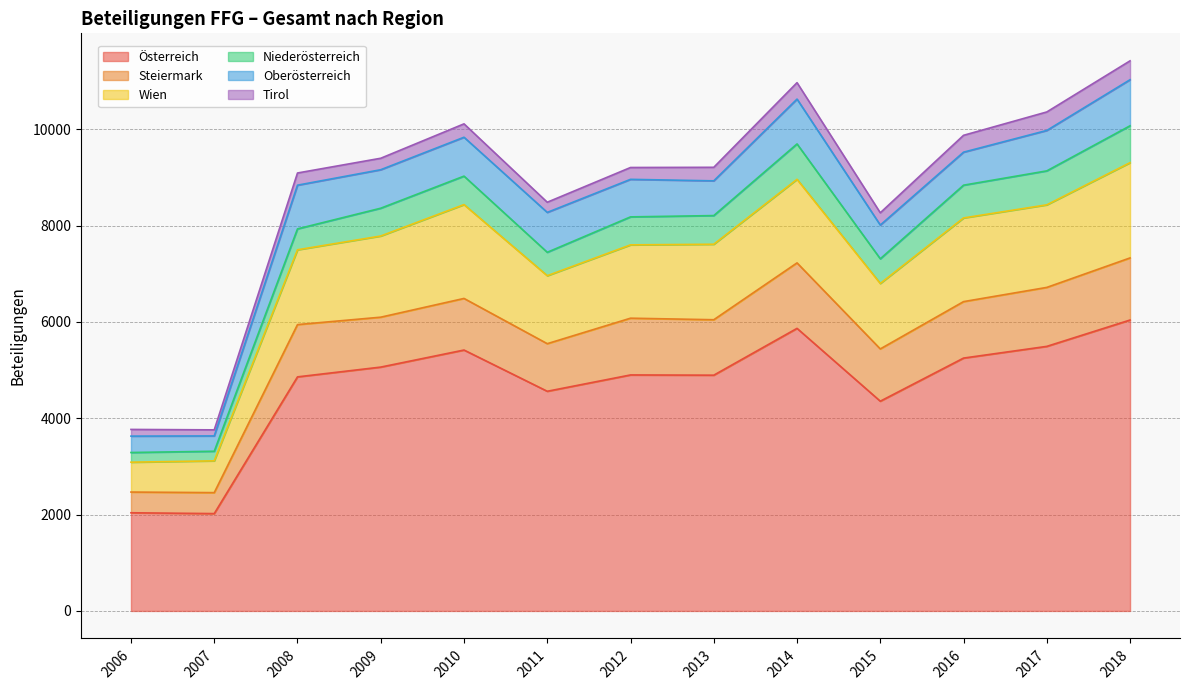

The Wien series shows 8435 at 2010. True or false?

True